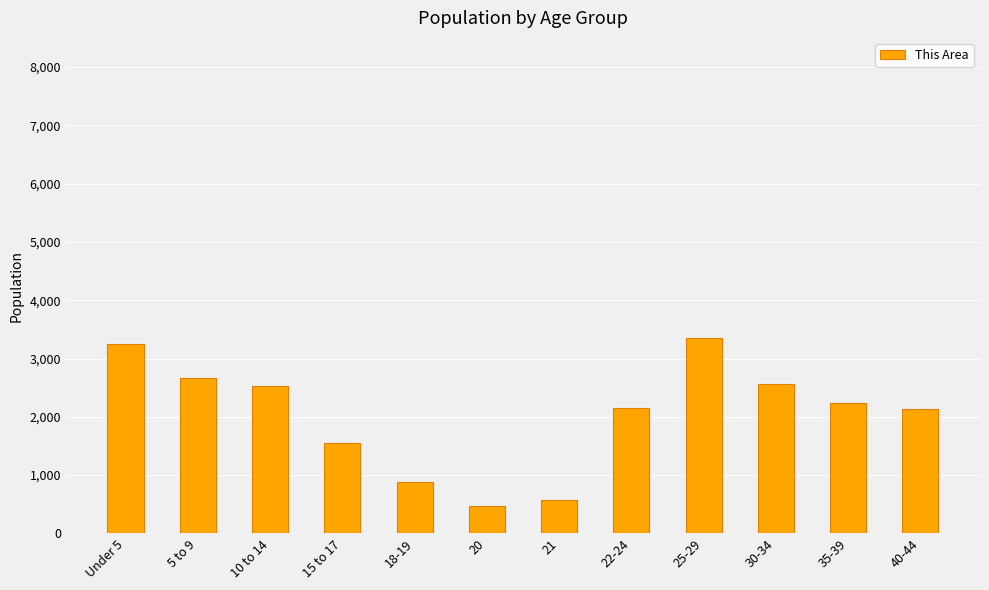

What is the difference between the second highest and second lowest values?

2677